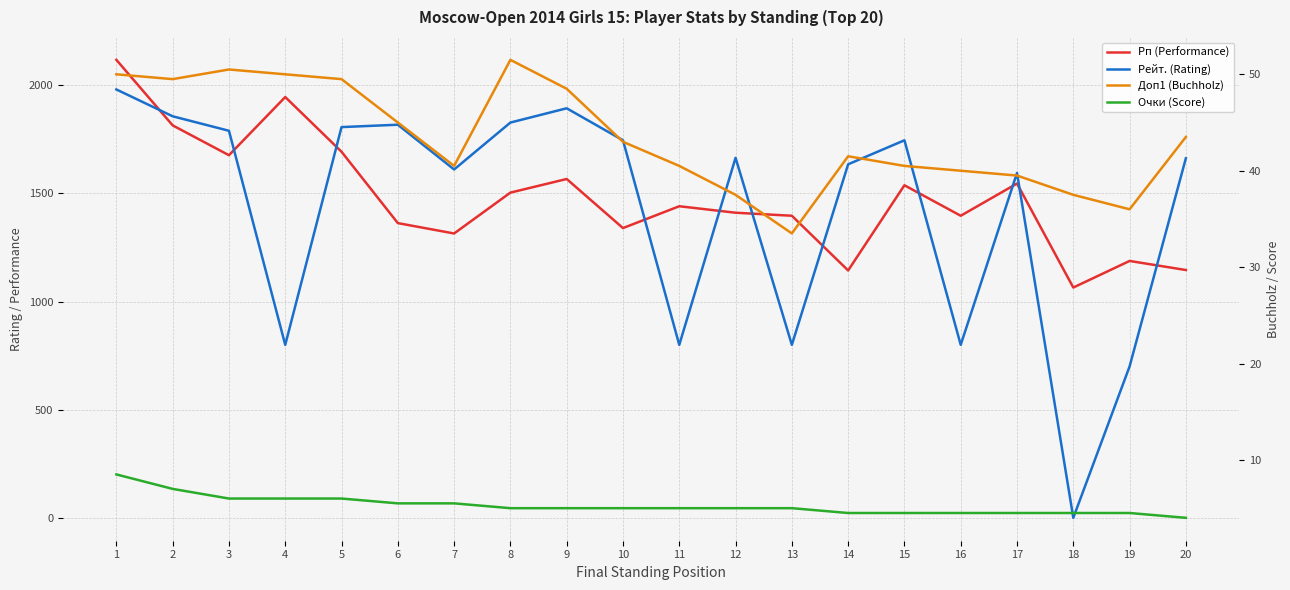

What is the sum of the Рейт. (Rating) values at 19 and 4?

1500.0